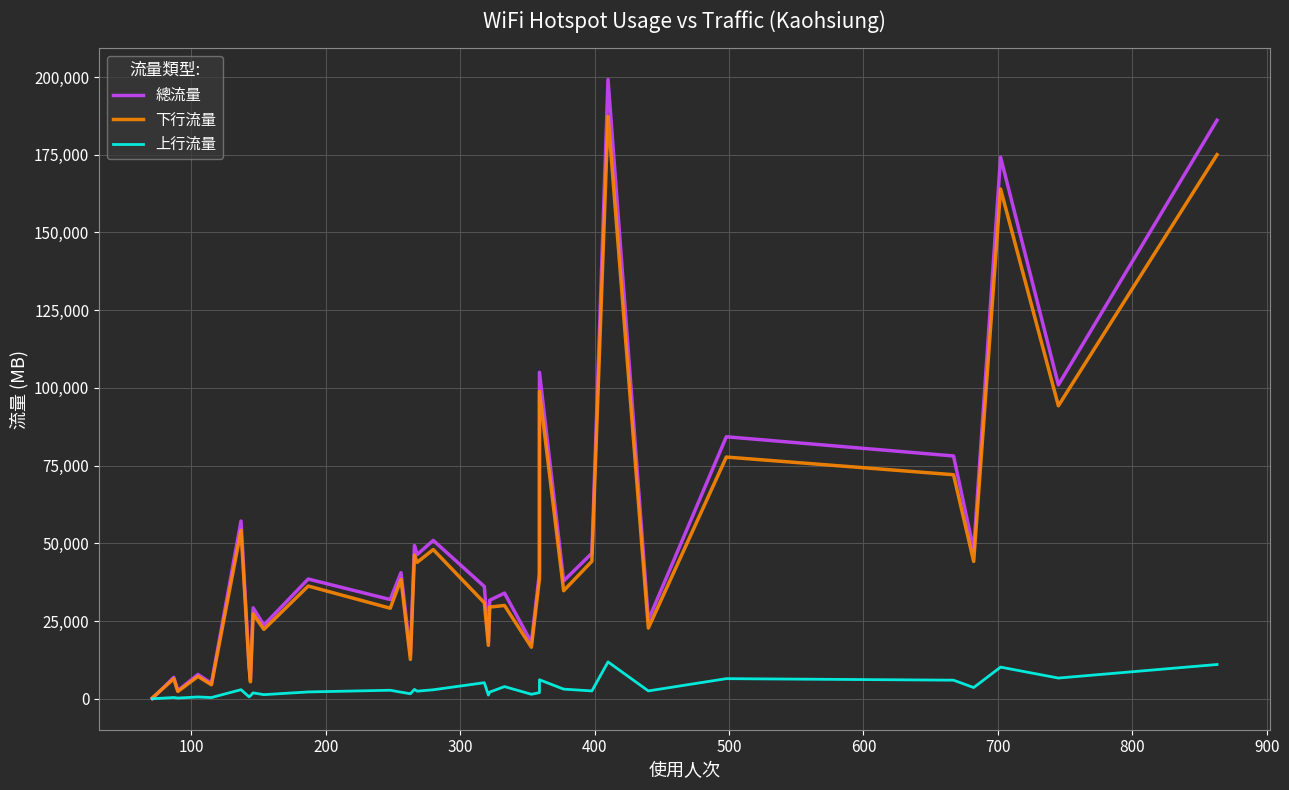

In 下行流量, how many points are higher than both neighbors (excluding endpoints)?

13